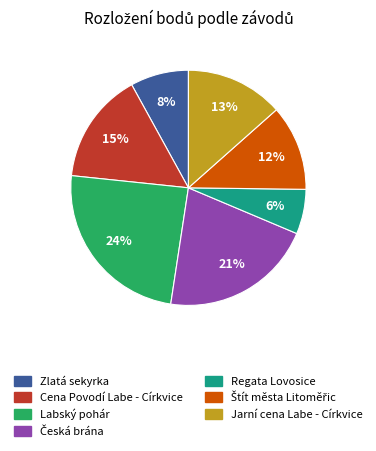

To the nearest percent, what portion does Jarní cena Labe - Církvice represent?

13%